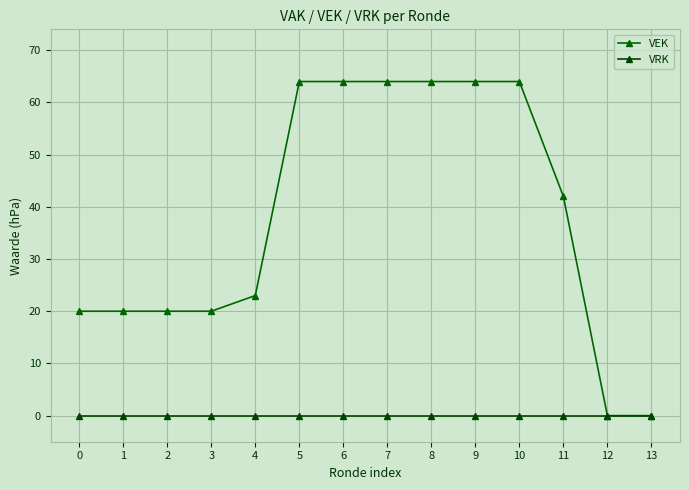

The VEK series shows 20 at 3. True or false?

True